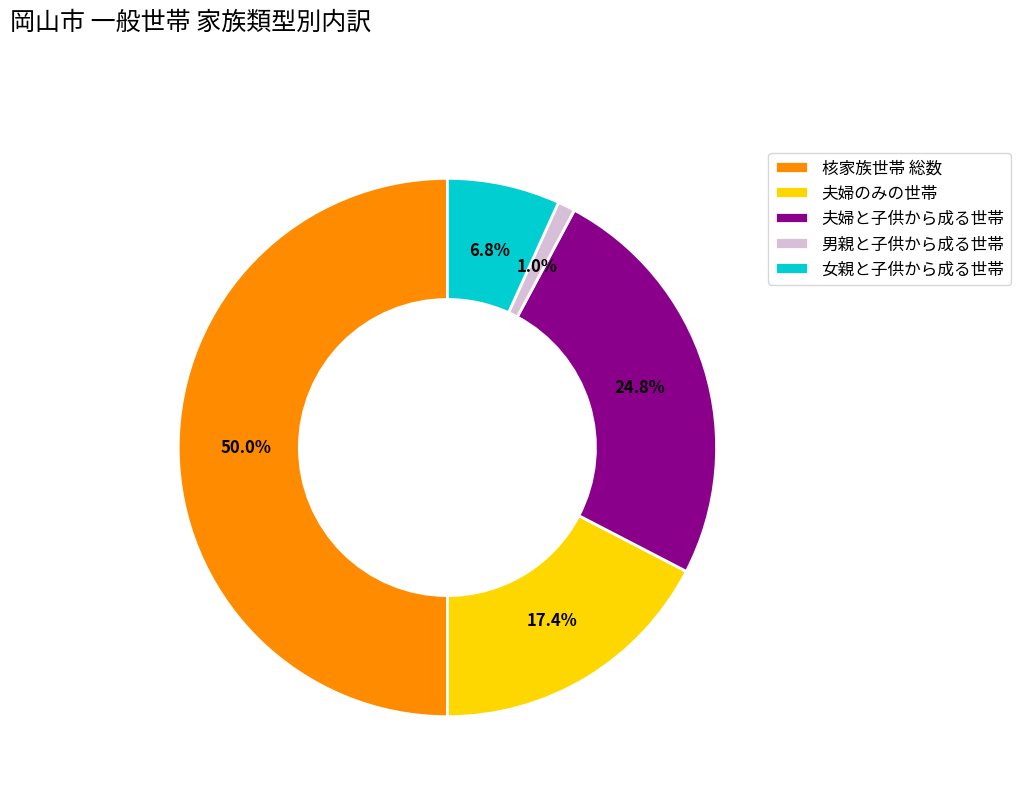

What percentage do 夫婦のみの世帯 and 夫婦と子供から成る世帯 together represent?

42.2%